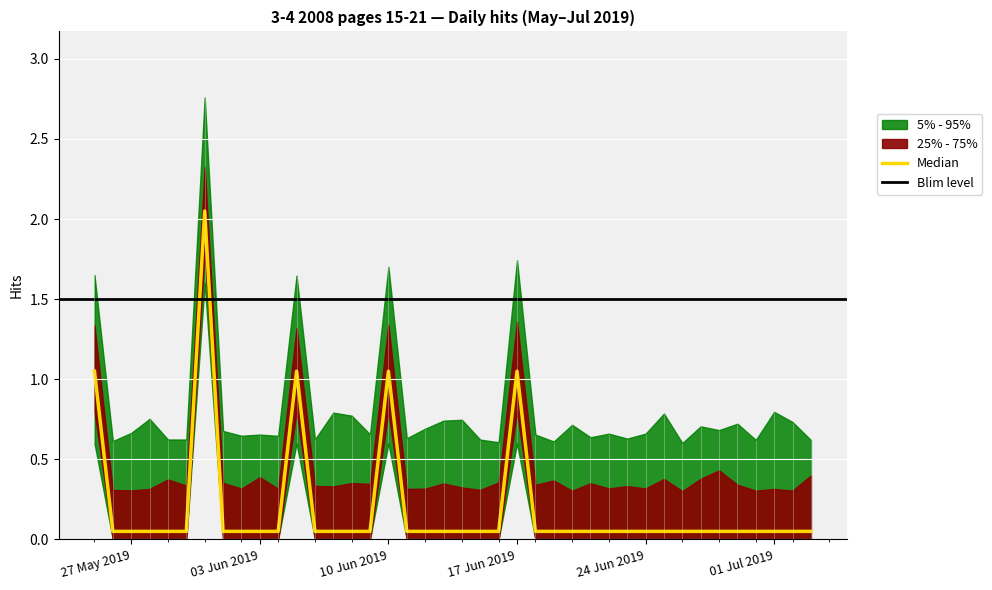

Where is the first local maximum?

2019-05-31